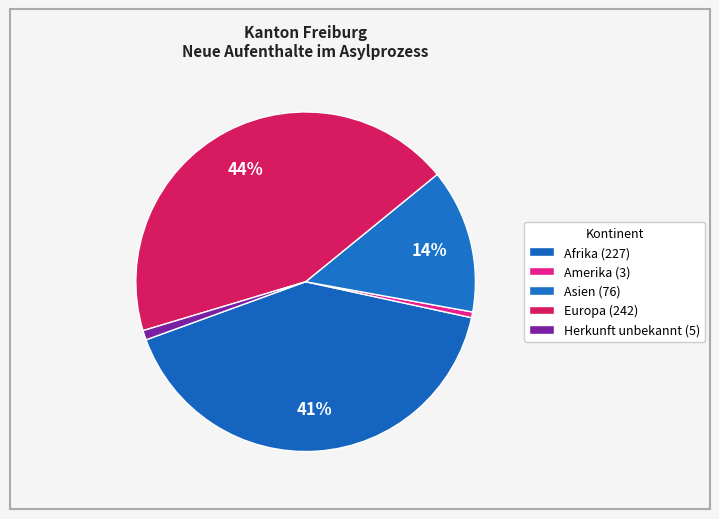

How many segments does this pie chart have?

5